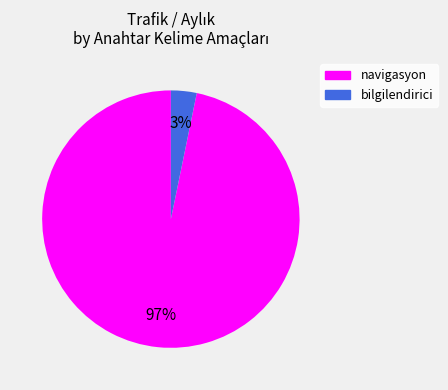

Combined, do bilgilendirici and navigasyon account for over 50%?

Yes